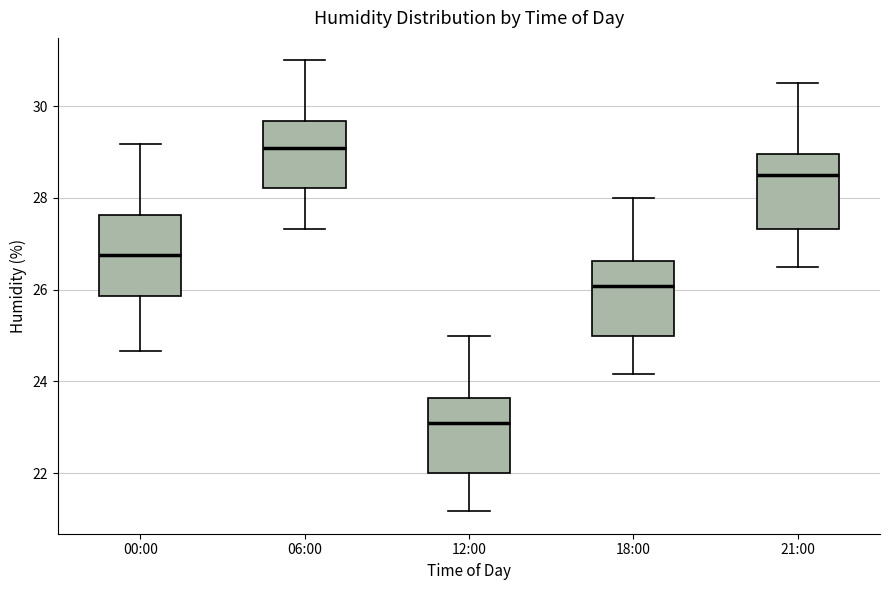

Reading left to right, read every box against the y-axis: the position of its median line, the range the box covers, and the ends of its whiskers. The values are not printed on the chart, so give them approximately, as read against the axis.

00:00: median 26.8, box 25.8 to 27.6, whiskers 24.6 to 29.2
06:00: median 29.0, box 28.2 to 29.6, whiskers 27.4 to 31.0
12:00: median 23.0, box 22.0 to 23.6, whiskers 21.2 to 25.0
18:00: median 26.0, box 25.0 to 26.6, whiskers 24.2 to 28.0
21:00: median 28.6, box 27.4 to 29.0, whiskers 26.6 to 30.6